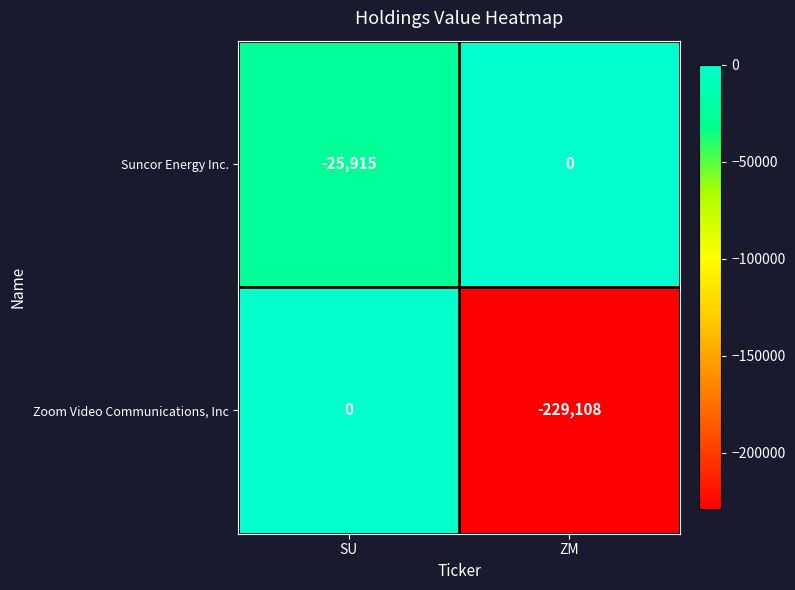

Read the Suncor Energy Inc. value at SU, to the nearest 100.

-25900